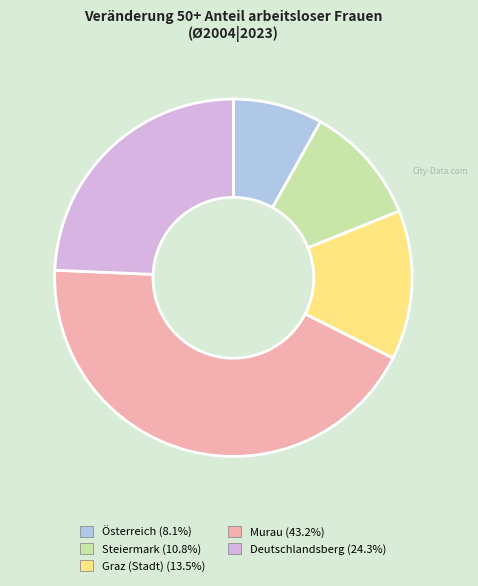

What is the ratio of the value at Deutschlandsberg (24.3%) to the value at Österreich (8.1%)?

3.0